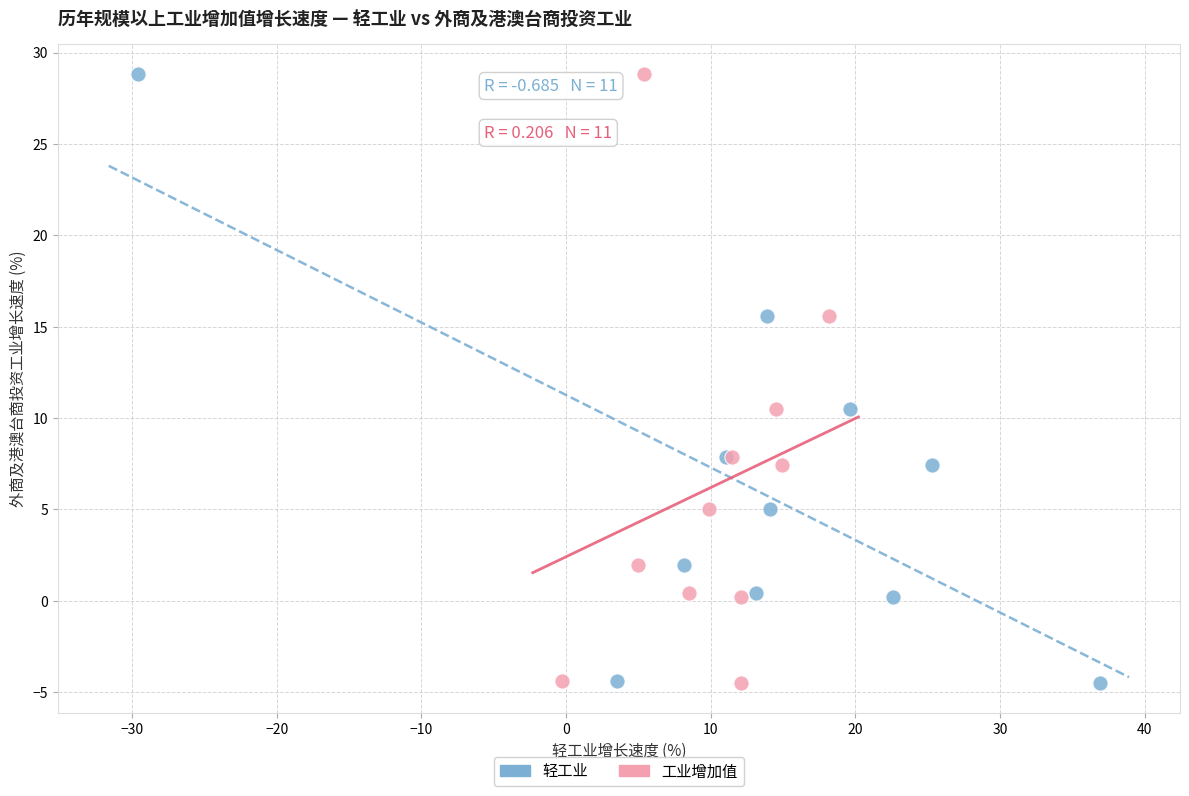

What are all the series names shown in the legend?

轻工业, 工业增加值